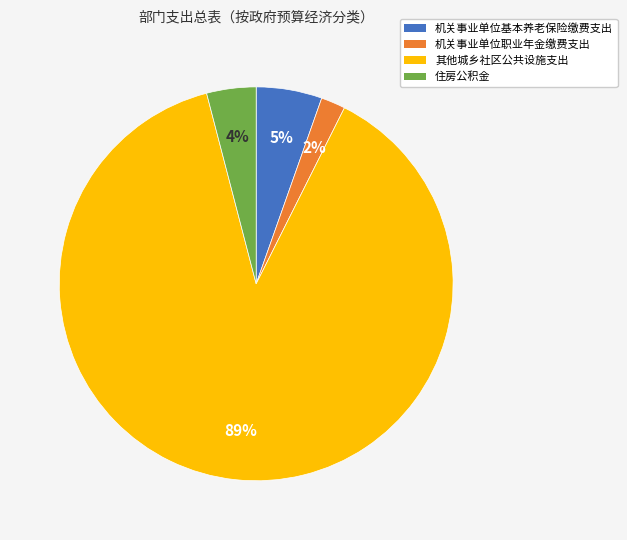

How many segments does this pie chart have?

4